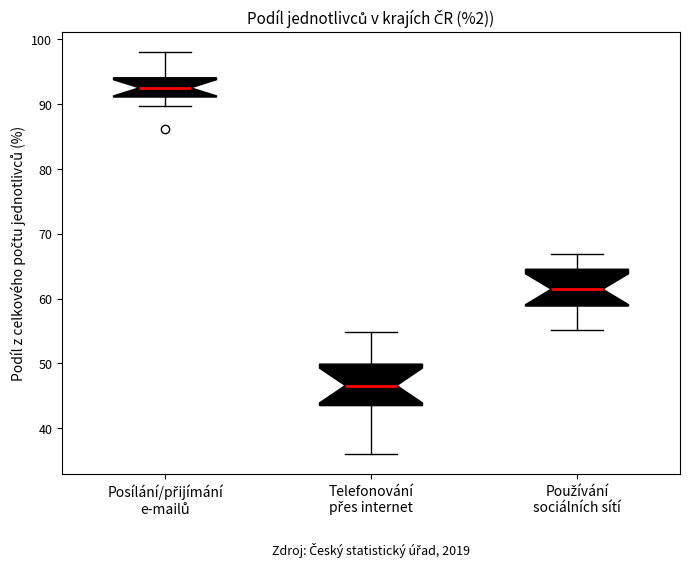

Where is the lower edge of the box for Telefonování přes internet on the y-axis? The values are not printed on the chart, so give them approximately, as read against the axis.

44